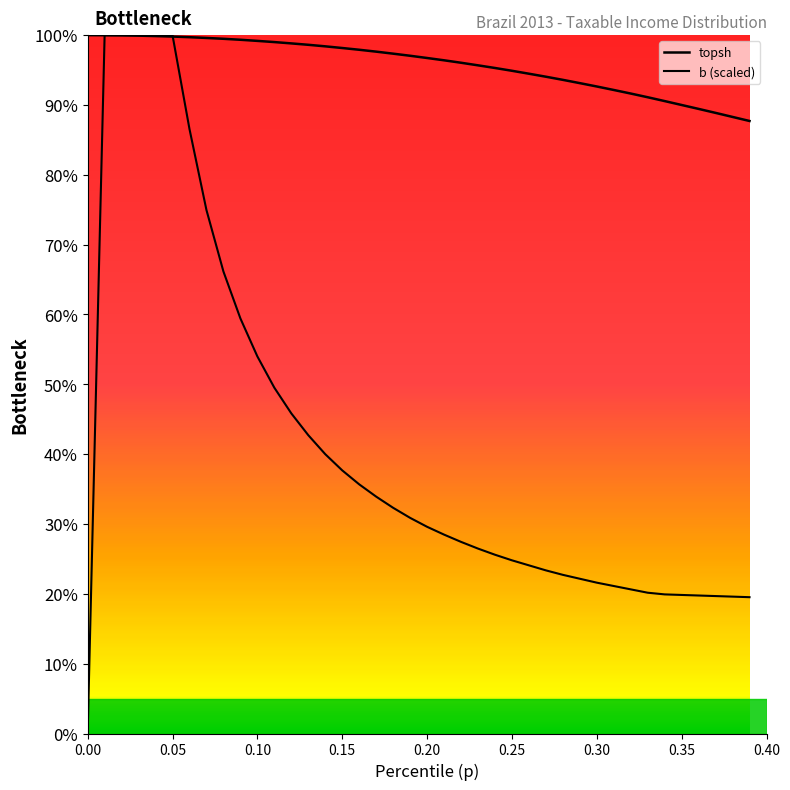

How many lines are shown in the chart?

2